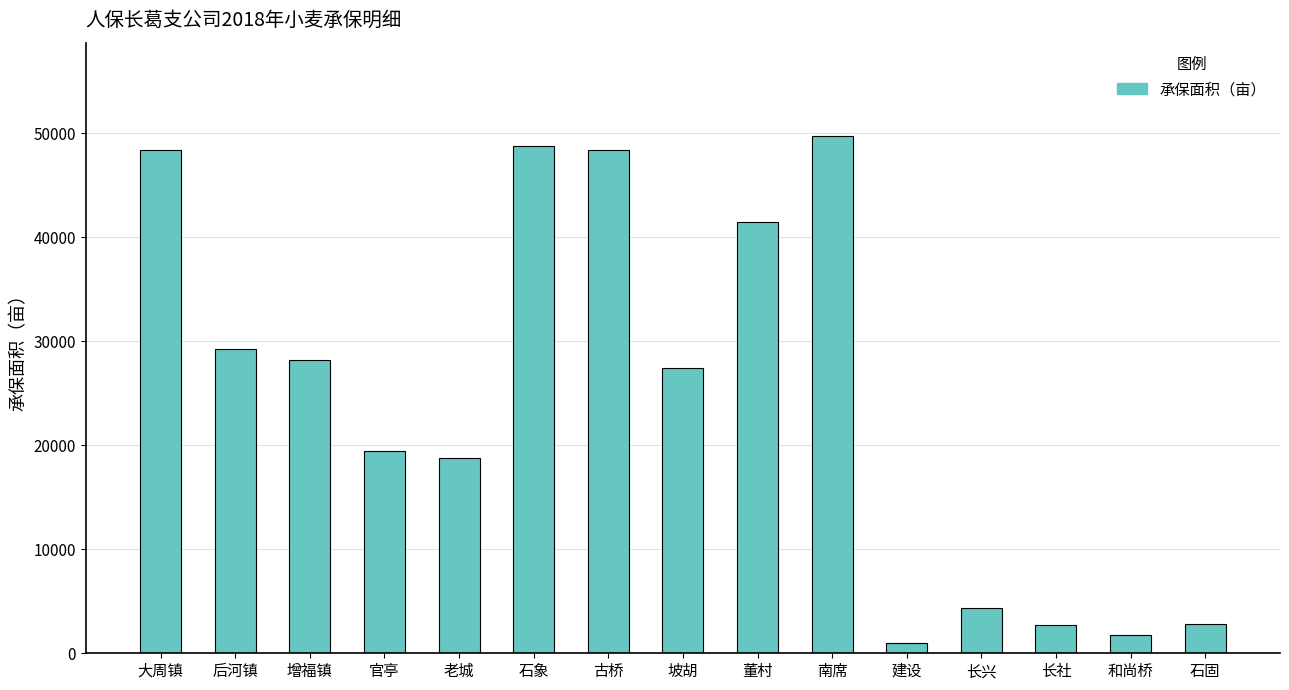

How many series are shown in this chart?

1